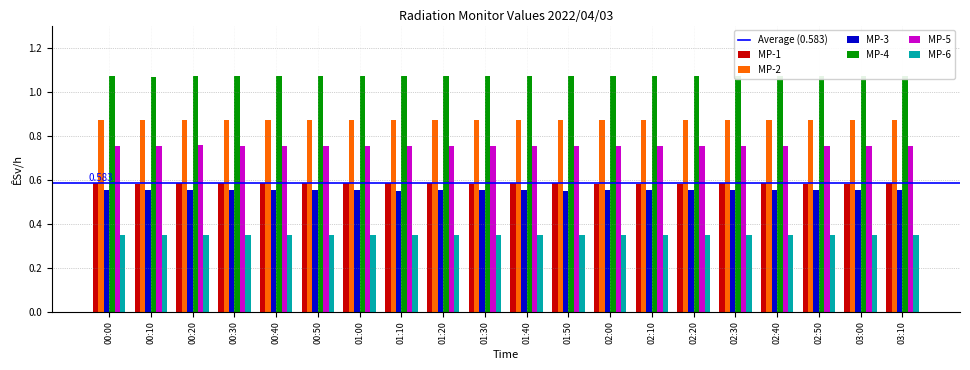

What is the total value across all series at 02:40?

4.2